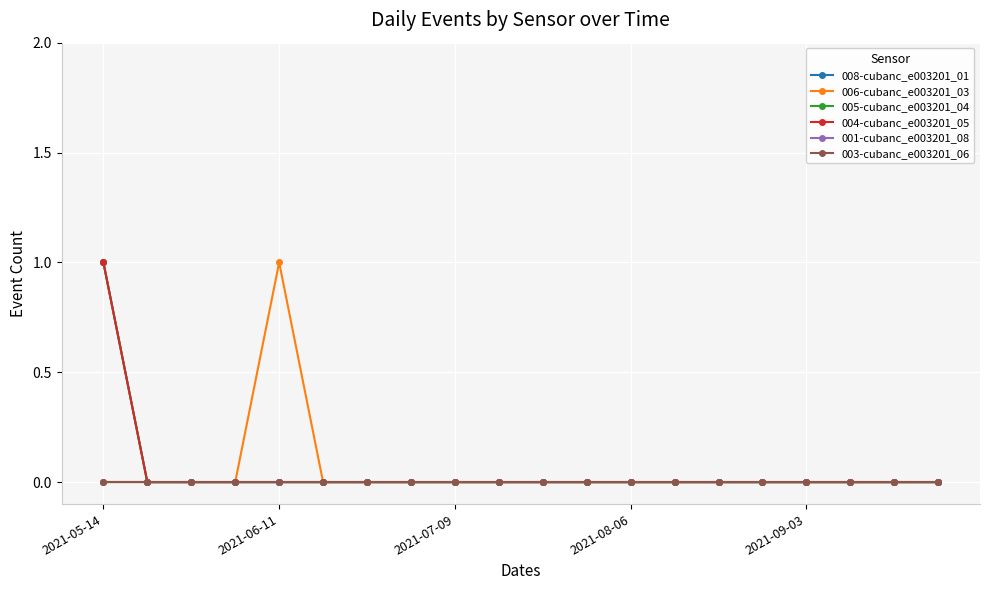

Does the chart have visible grid lines?

Yes